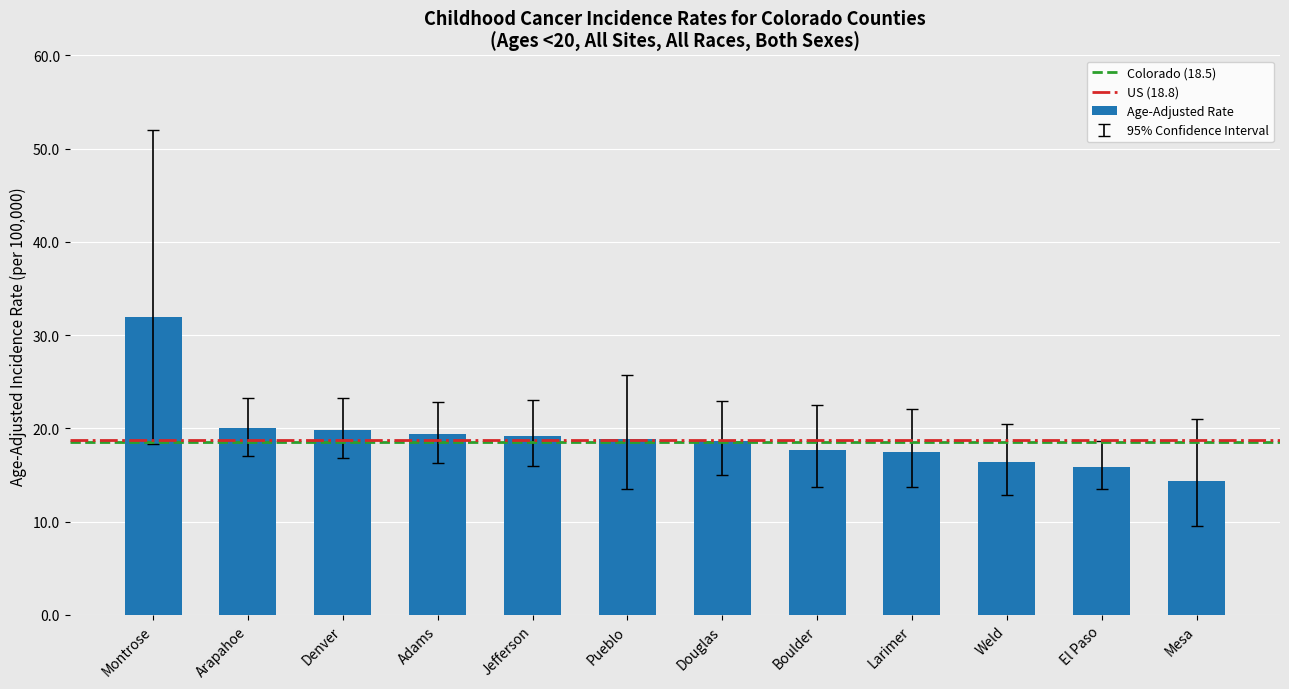

Which category has the highest value across all series?

Montrose